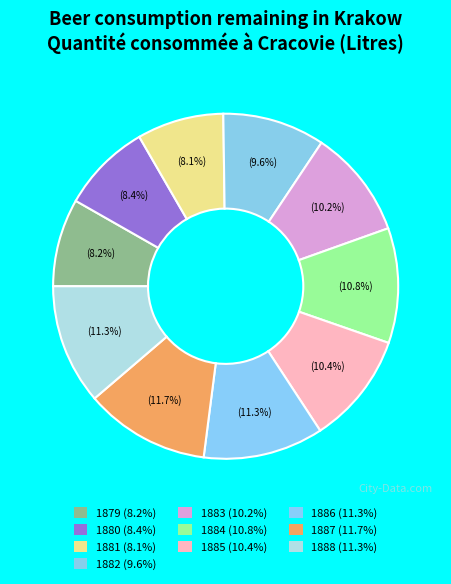

Is it true that 1888 is 1% of the pie?

False